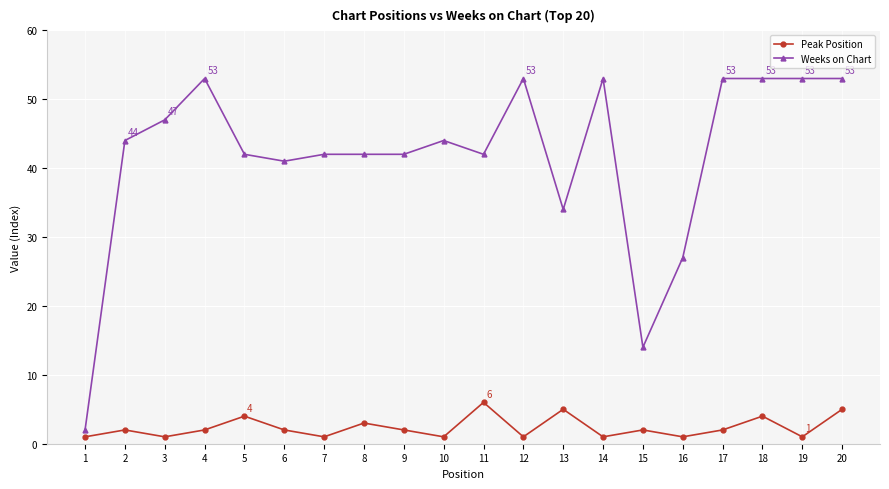

Rank the series by their average value, from lowest to highest.

Peak Position, Weeks on Chart